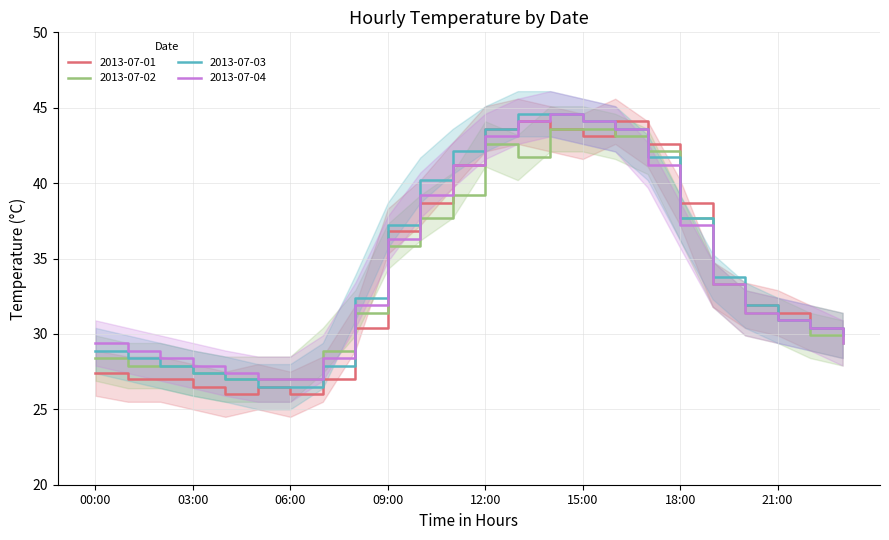

What is the average value of the 2013-07-03 series?

34.6